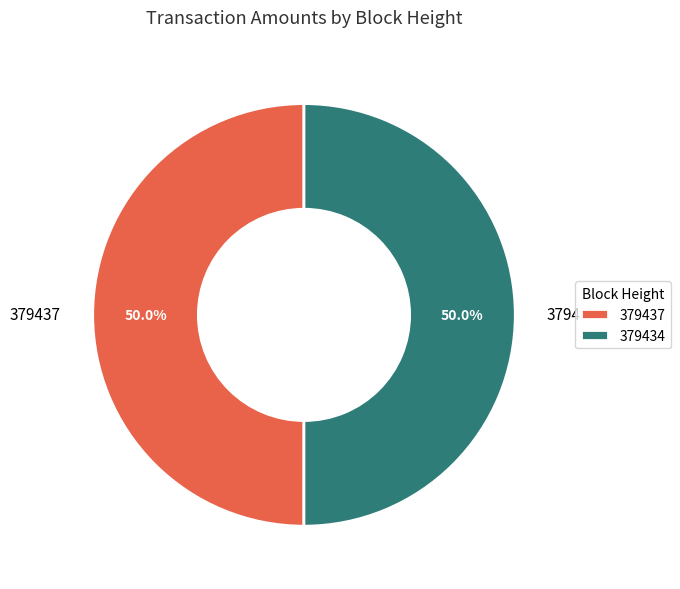

The 379437 slice represents 36% of the pie. True or false?

False